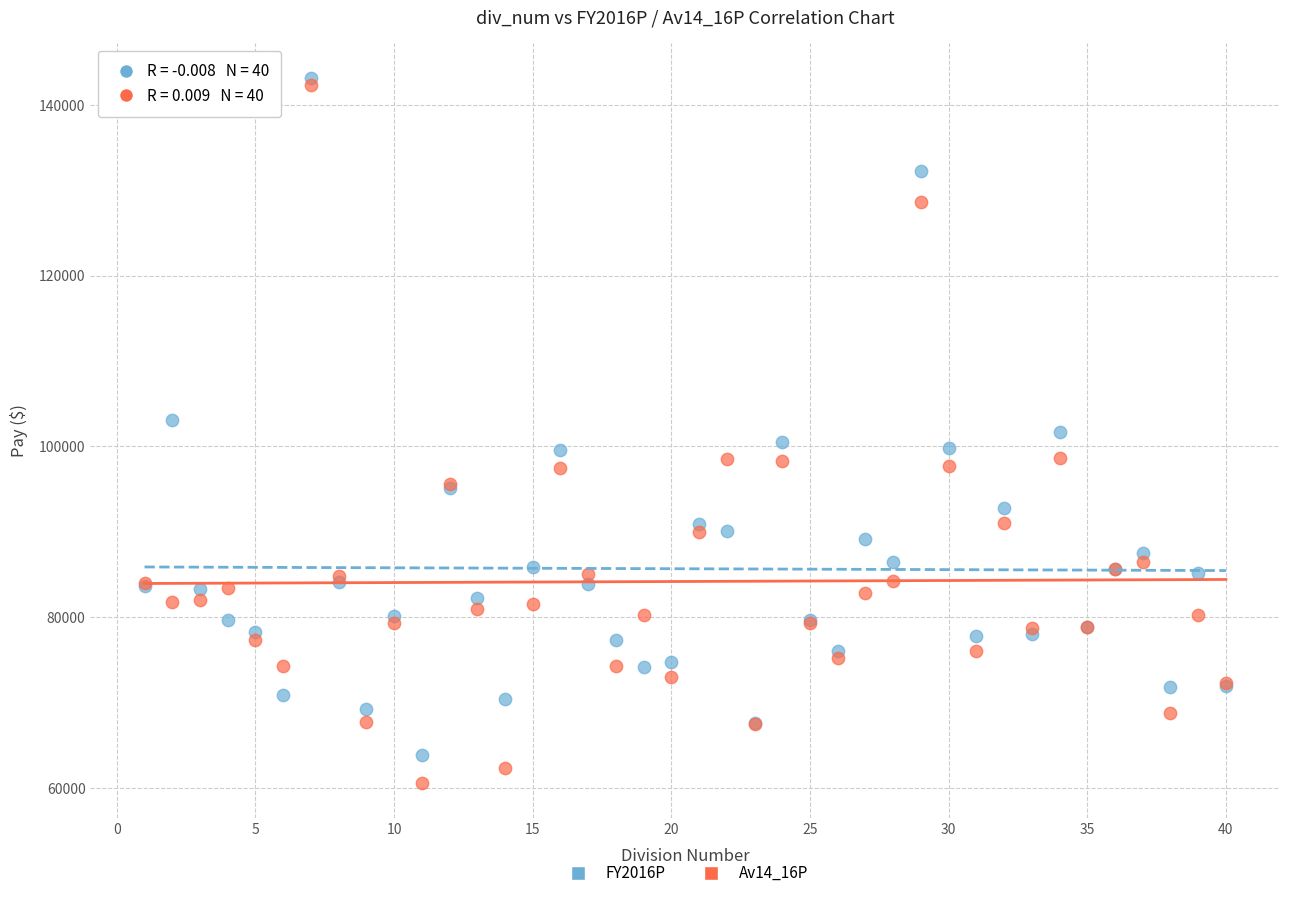

Which series contains the lowest Y value?

Av14_16P